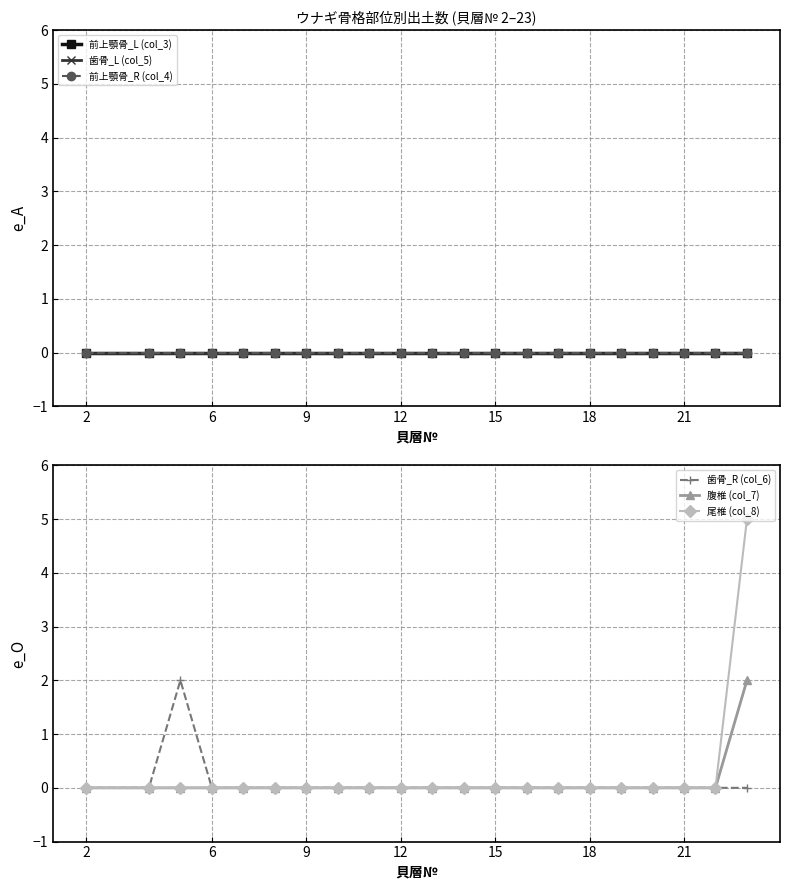

True or false: 尾椎 (col_8) and 前上顎骨_L (col_3) cross at least once.

False